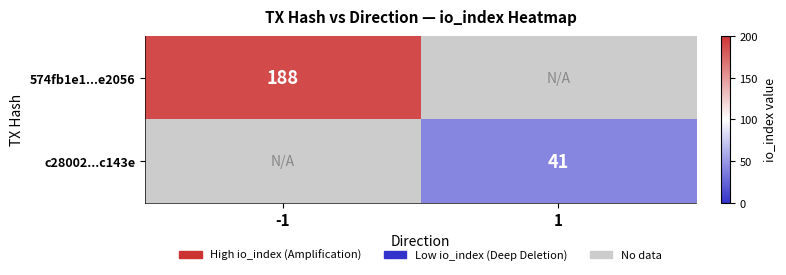

True or false: c28002...c143e has a value of 57 at 1.

False